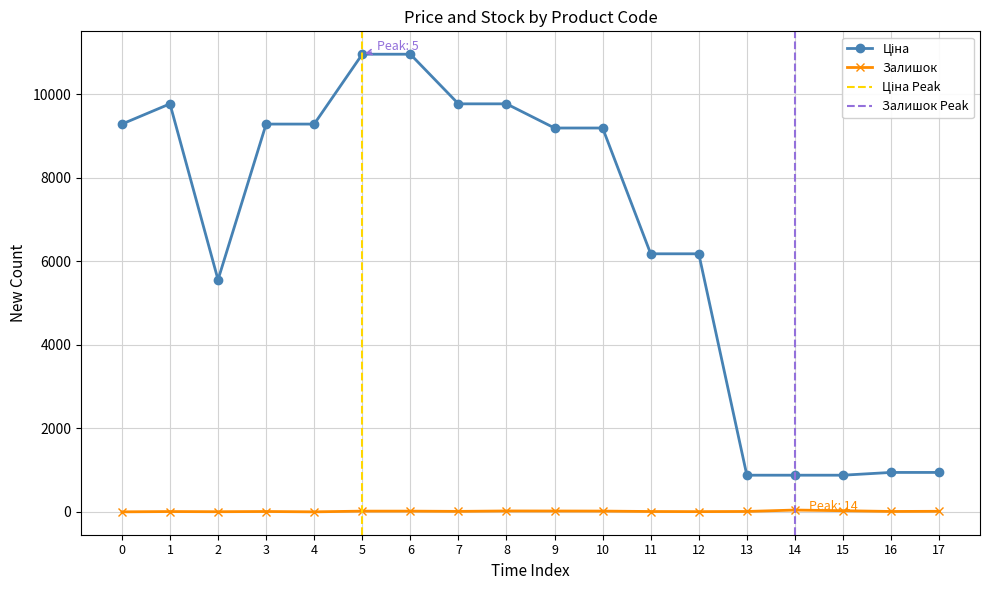

How many data points in Ціна are less than 9196?

8